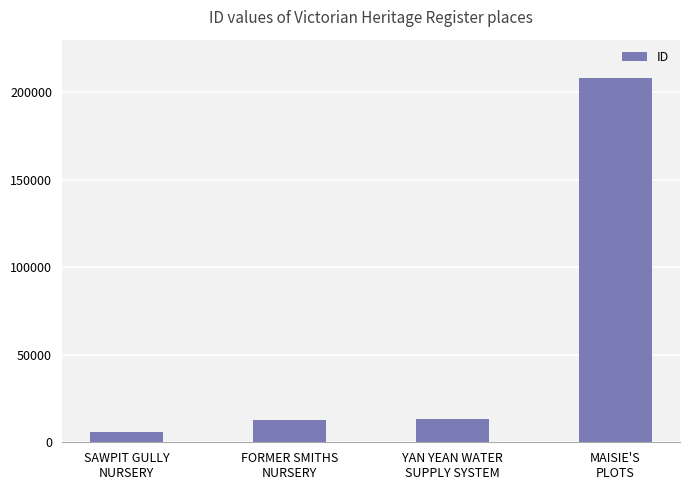

What is the difference between the second highest and minimum values?

7019